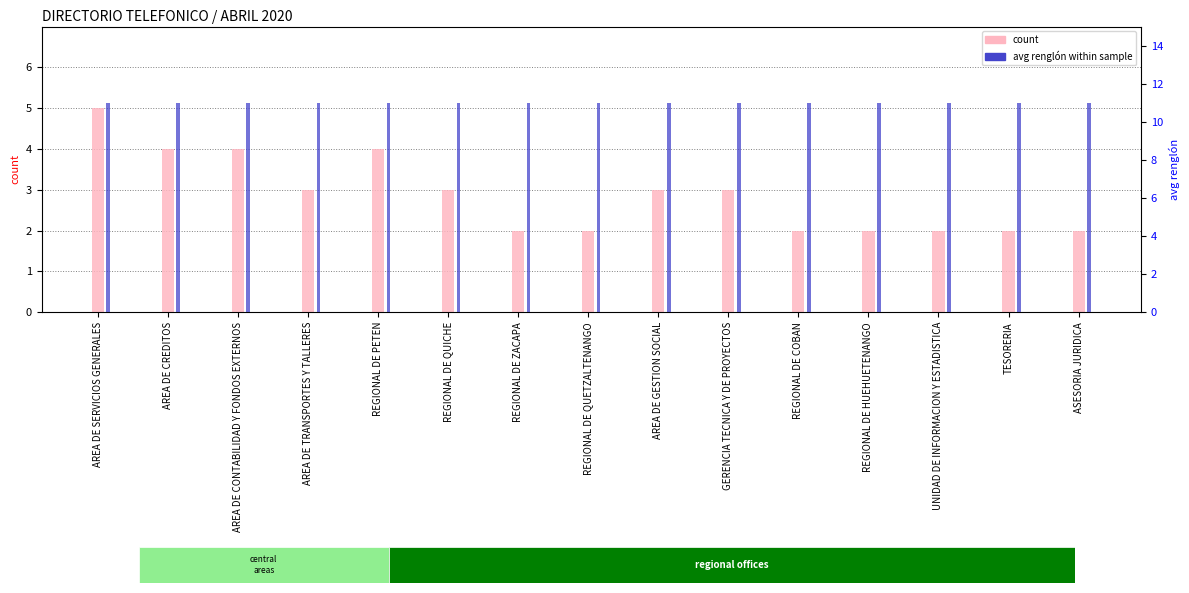

Which has a higher value, REGIONAL DE COBAN or UNIDAD DE INFORMACION Y ESTADISTICA?

REGIONAL DE COBAN